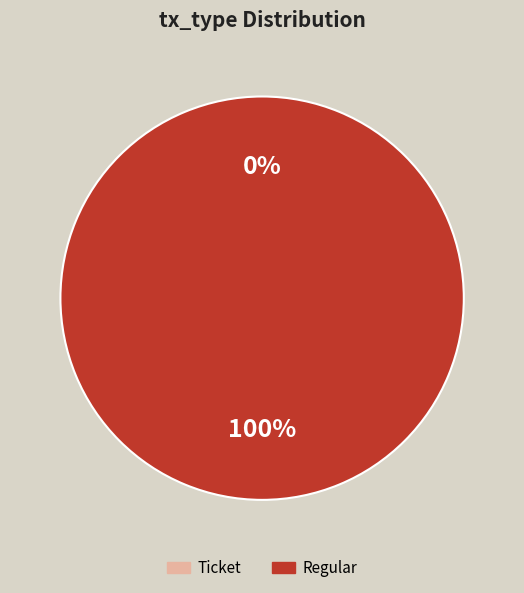

Which slice is the largest?

Regular